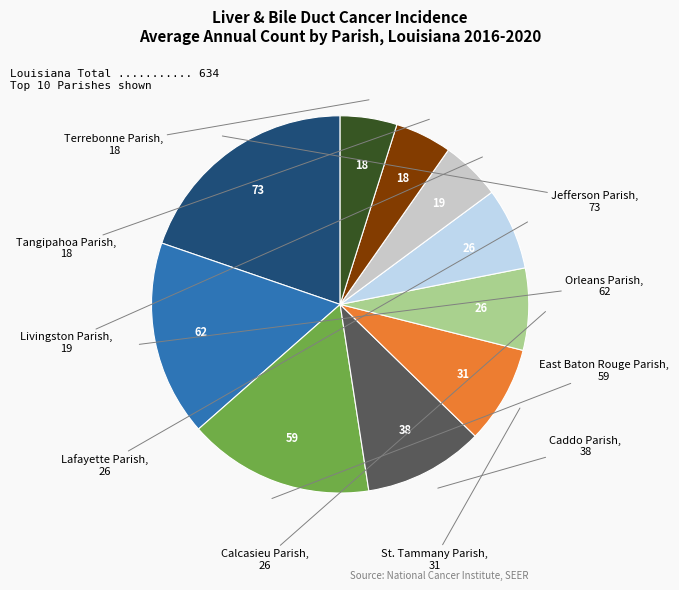

How many segments does this pie chart have?

10